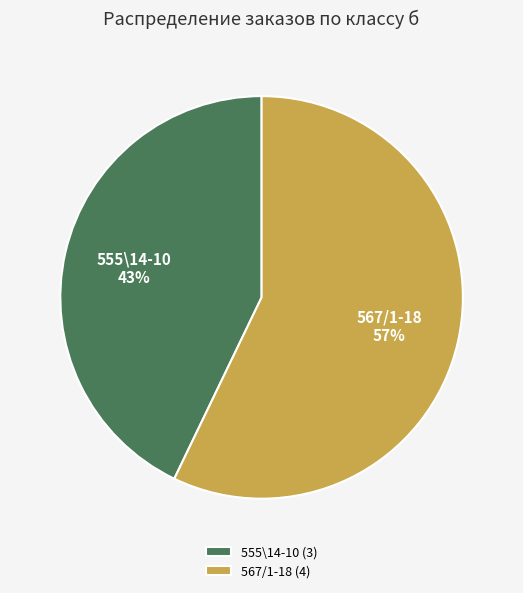

Combined, do 555\14-10 and 567/1-18 account for over 50%?

Yes